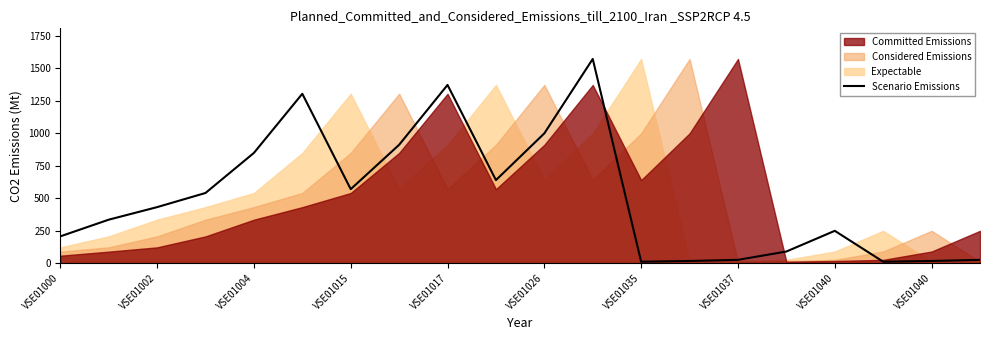

True or false: the data shows 200.6 at VSE01002.

False